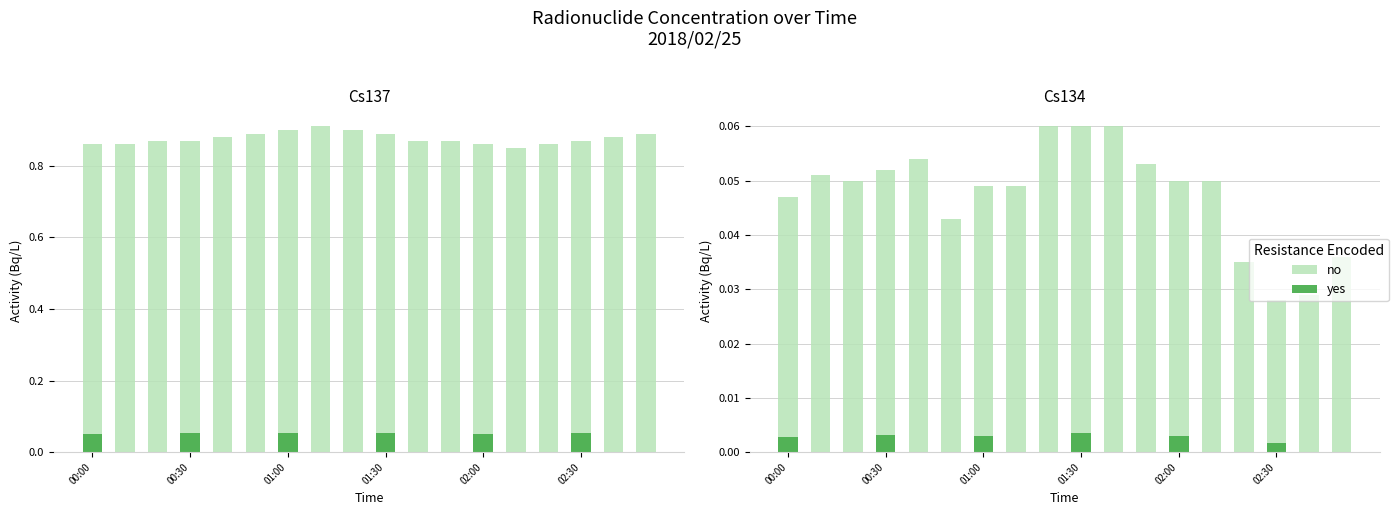

True or false: no has a value of 0.1 at 11.

True